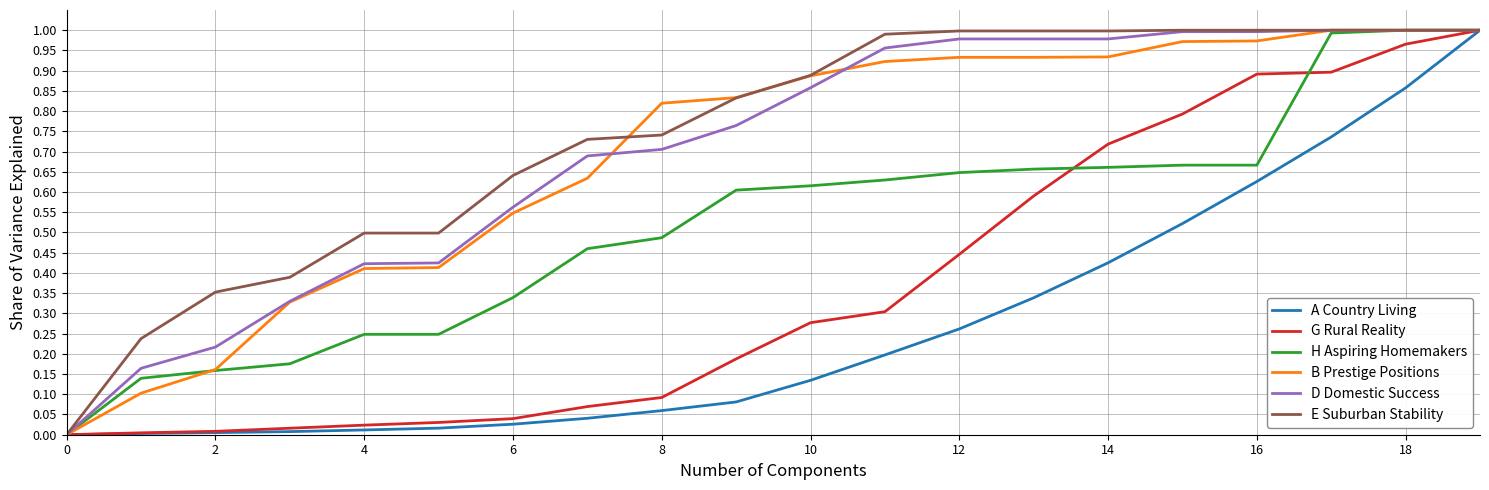

Which series has the widest spread of values?

A Country Living